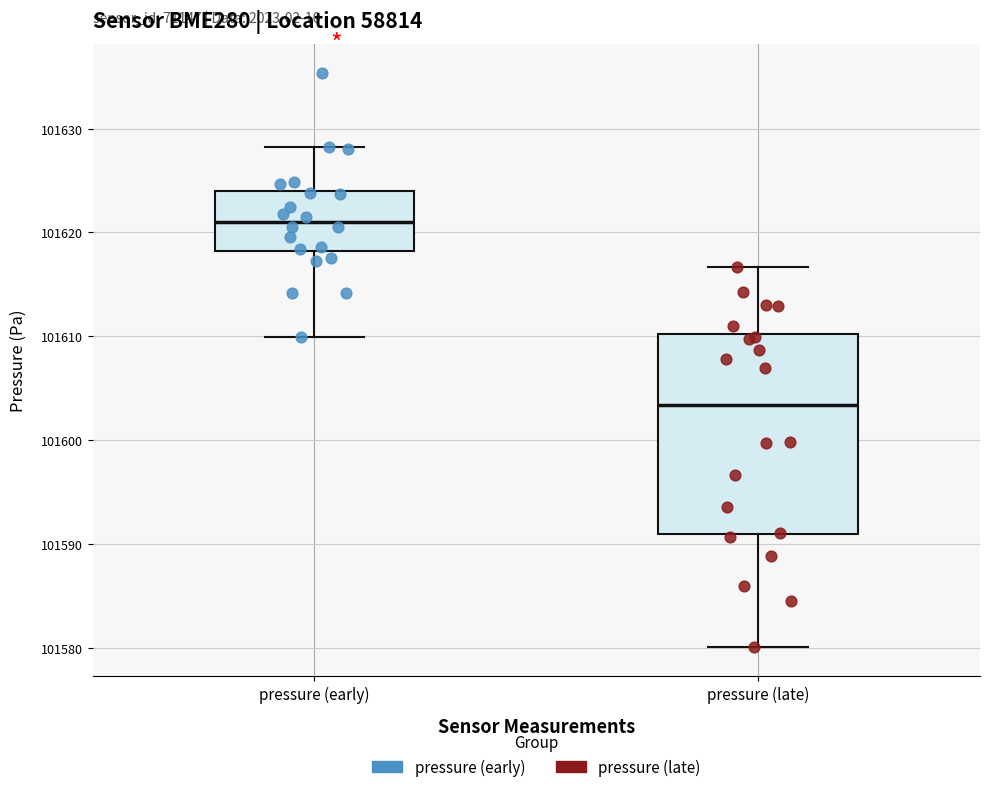

Which box has the highest median line?

pressure (early)